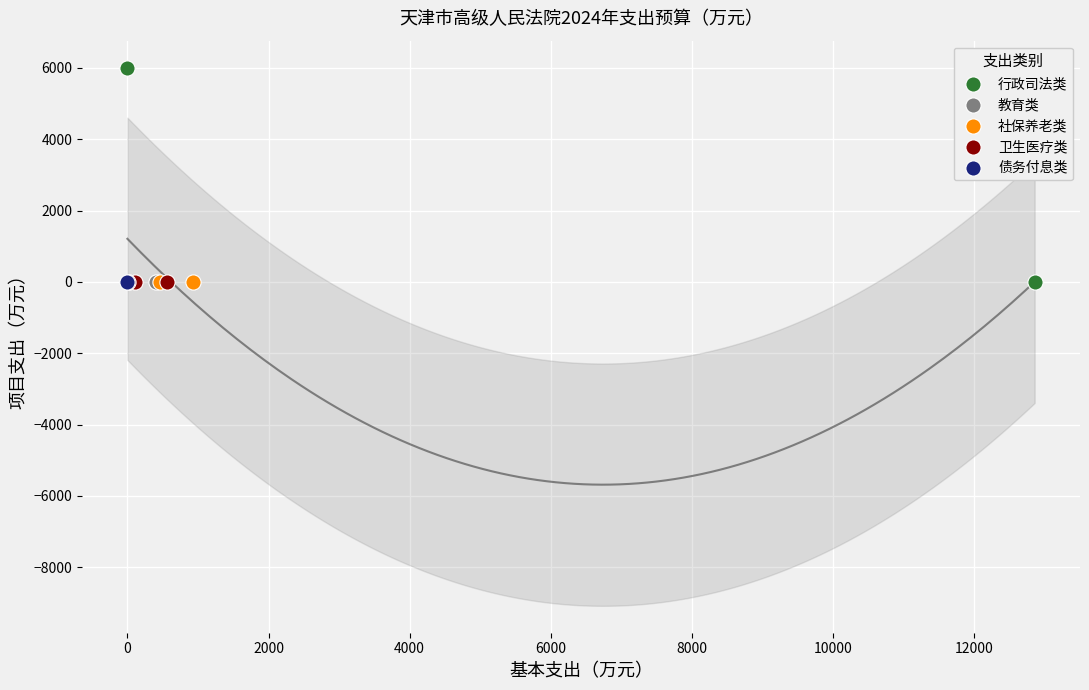

Which series reaches the maximum Y coordinate?

行政司法类